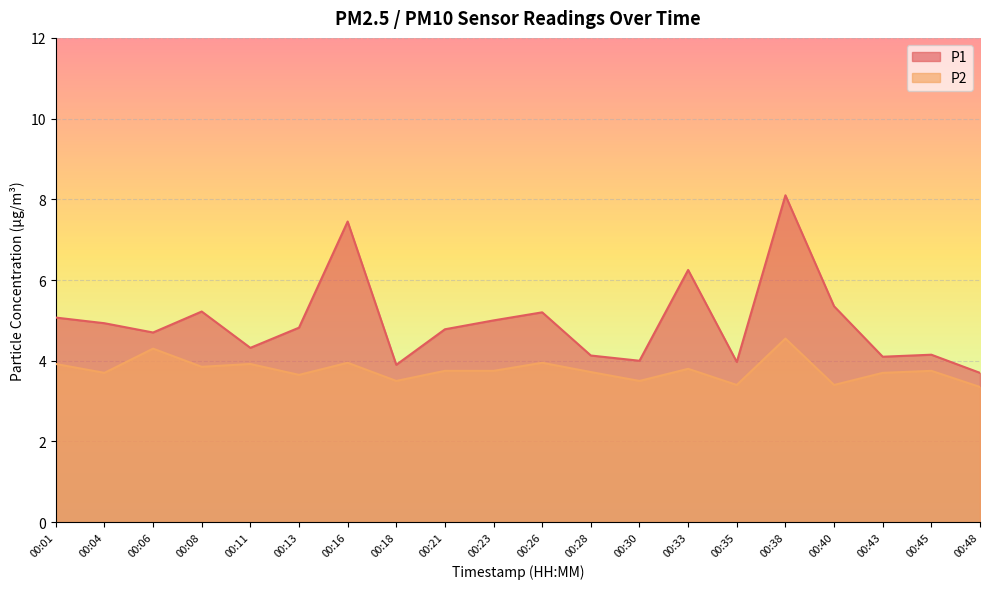

At which label does P2 reach its peak?

00:38